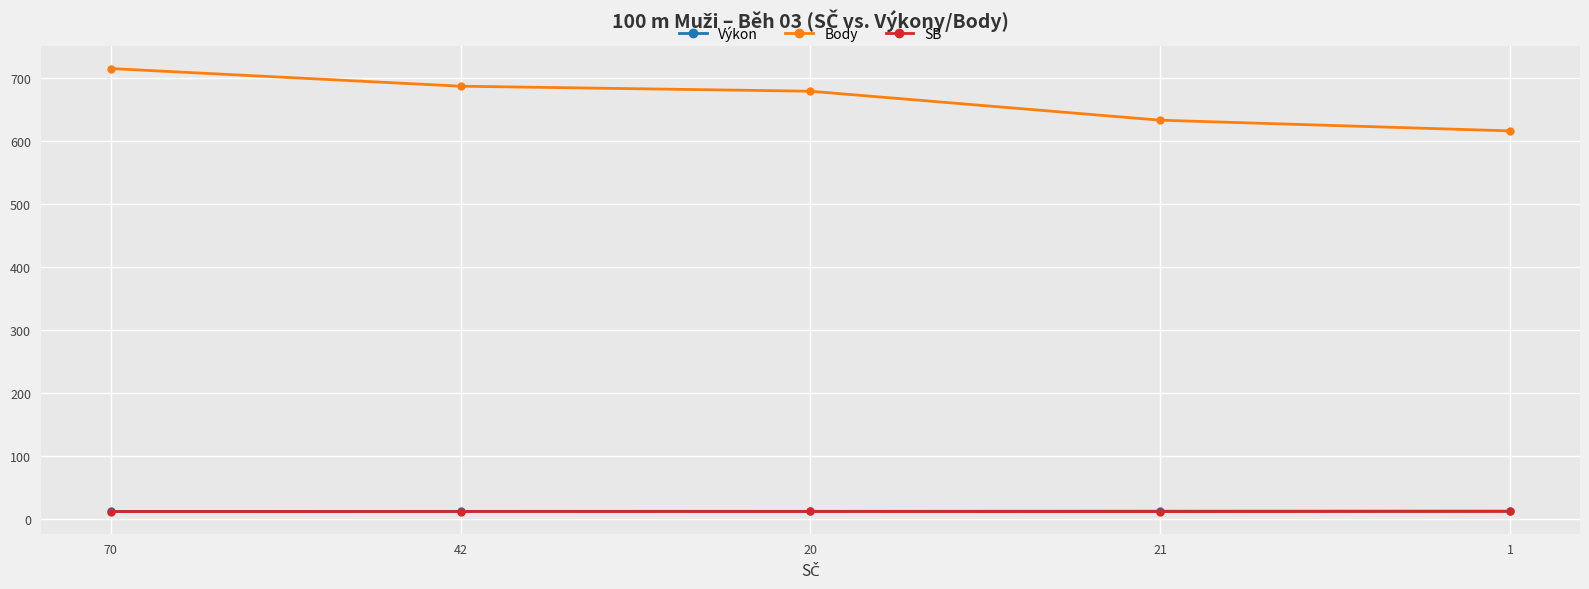

At which label does Body reach its peak?

70